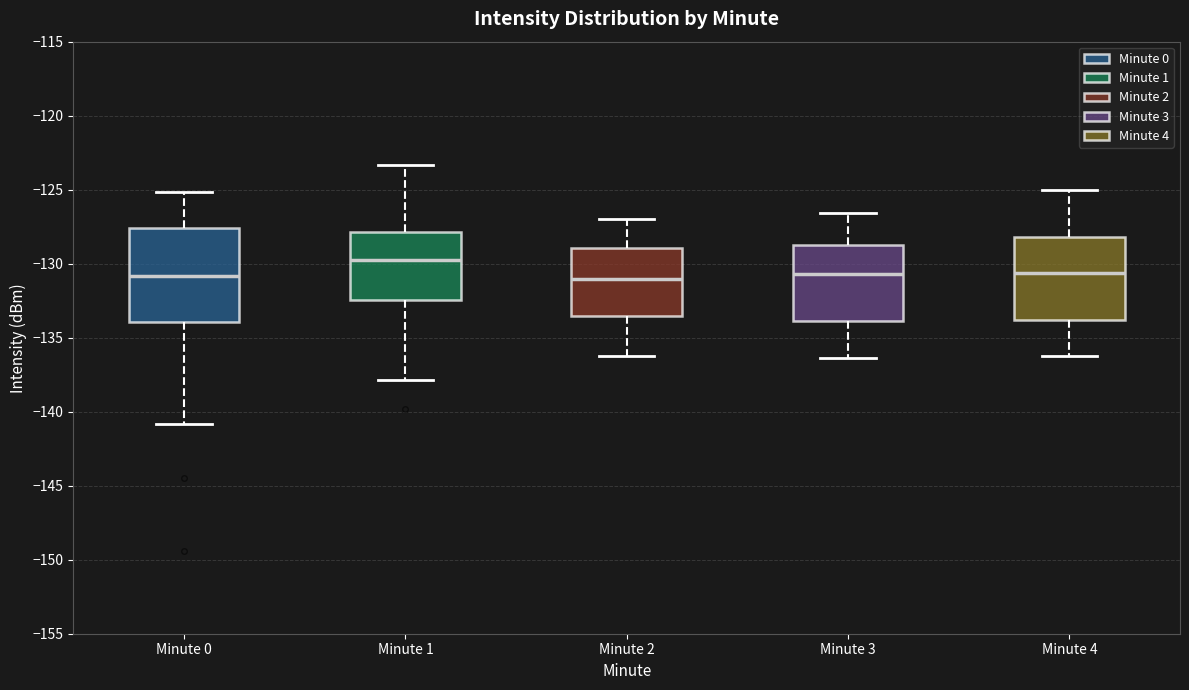

Reading left to right, transcribe this box plot: for each box, give where its median line is, the range the box spans, and where its two whiskers end, as read against the y-axis. The values are not printed on the chart, so give them approximately, as read against the axis.

Minute 0: median -131.0, box -134.0 to -127.5, whiskers -141.0 to -125.0
Minute 1: median -130.0, box -132.5 to -128.0, whiskers -138.0 to -123.5
Minute 2: median -131.0, box -133.5 to -129.0, whiskers -136.0 to -127.0
Minute 3: median -130.5, box -134.0 to -128.5, whiskers -136.5 to -126.5
Minute 4: median -130.5, box -134.0 to -128.0, whiskers -136.0 to -125.0